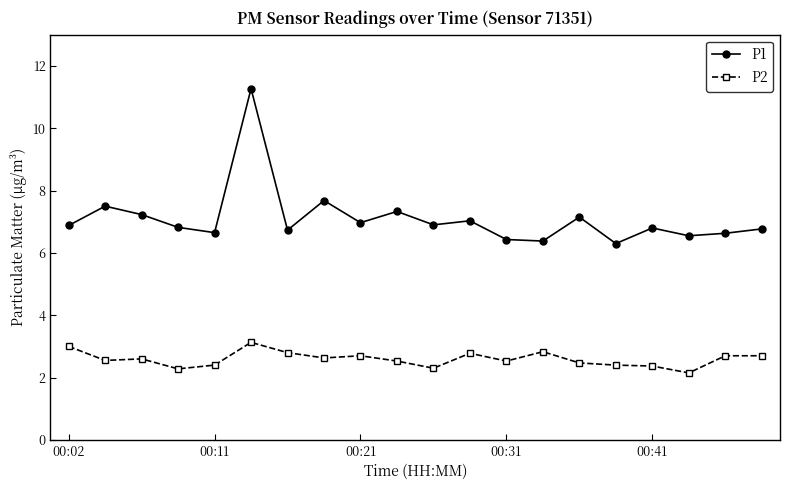

List the series in order of their overall mean, highest first.

P1, P2